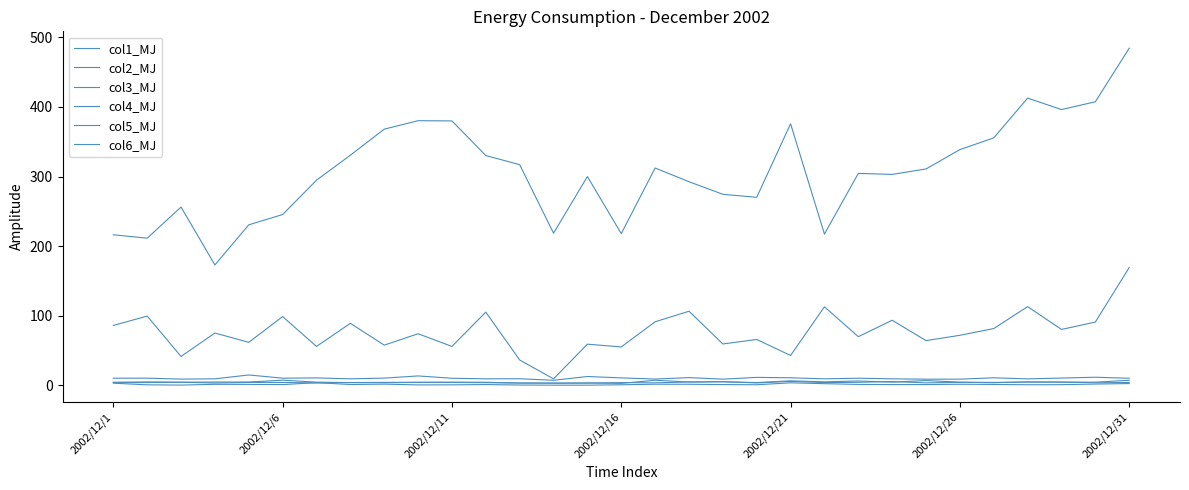

How many lines are shown in the chart?

6